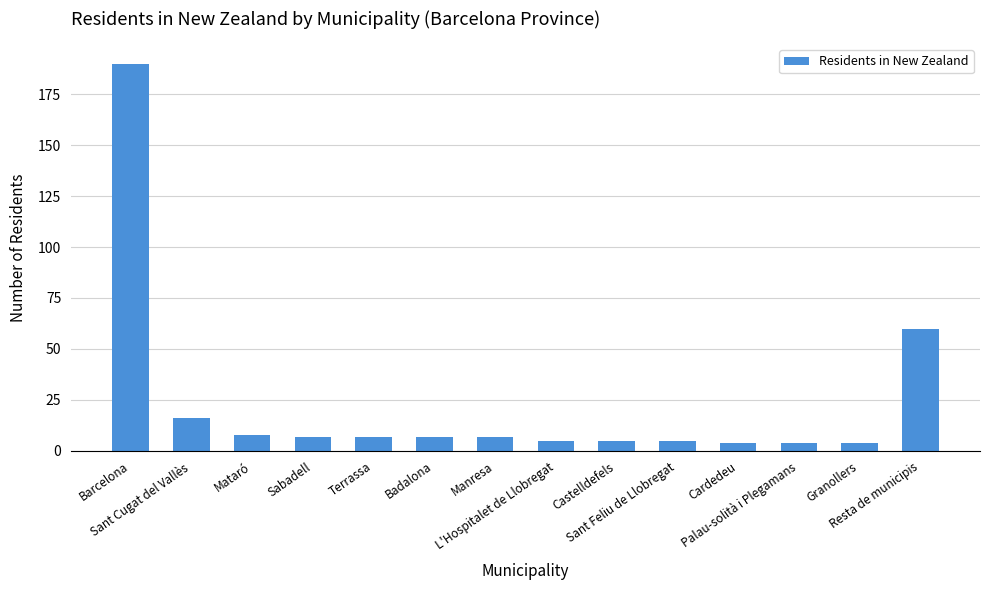

Where is the data nearest to the value 97?

Resta de municipis